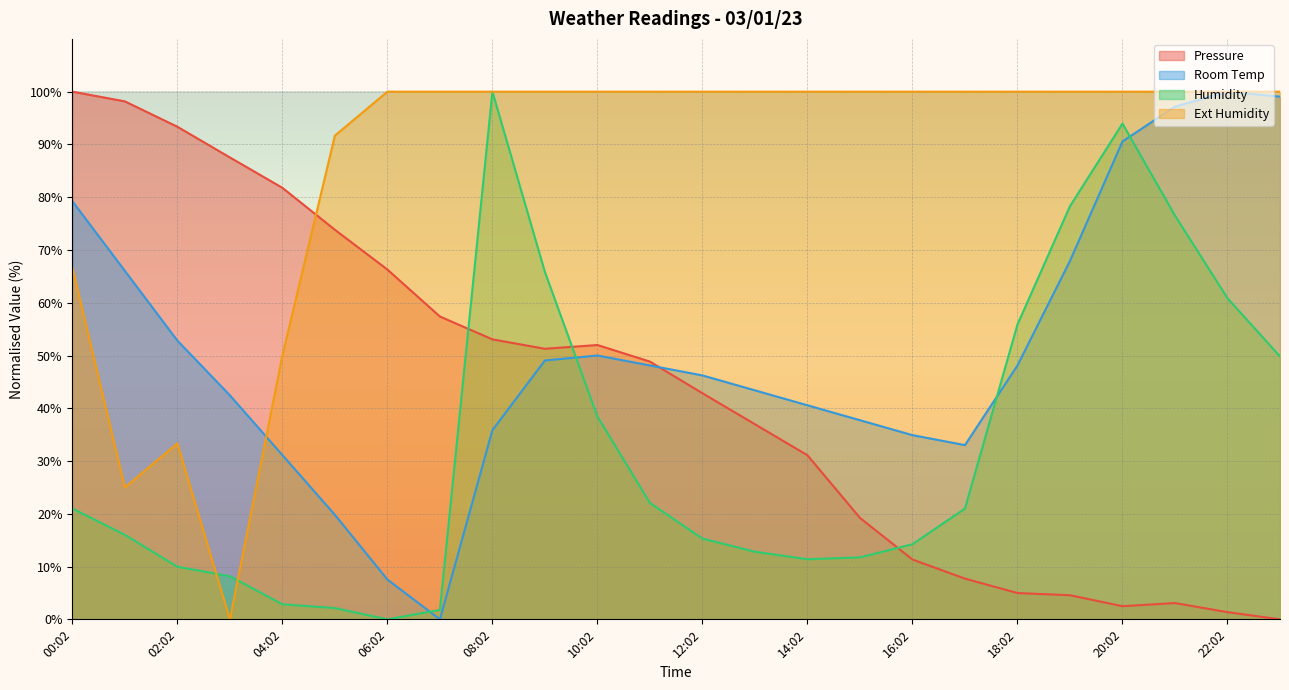

At which label does Room Temp first exceed 48?

00:02